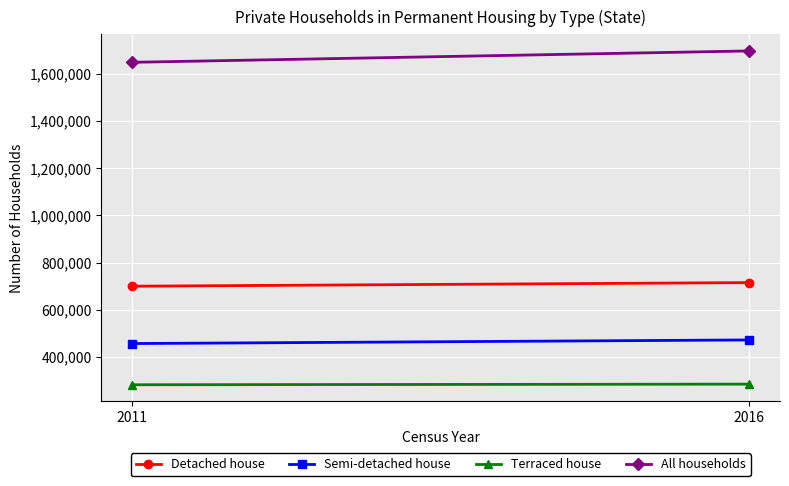

Count the Semi-detached house values in the range 456651 to 471948.

2